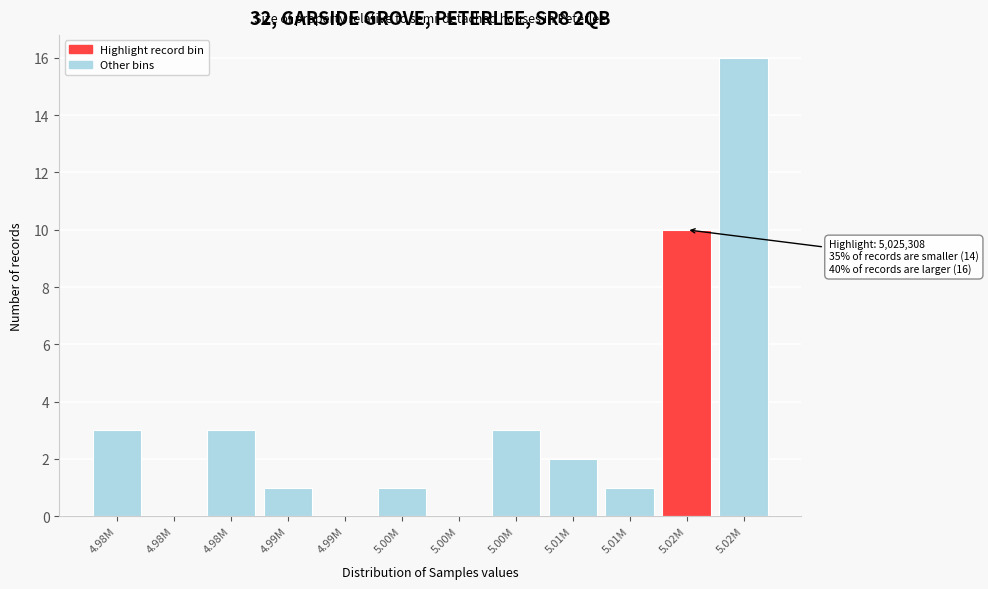

How many series are shown in this chart?

1